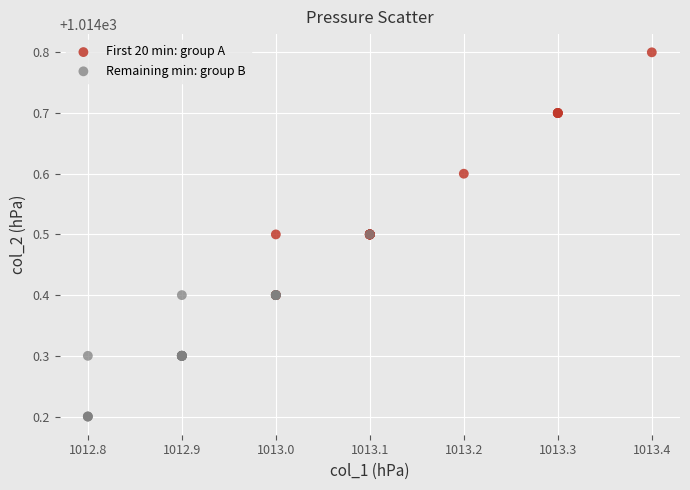

Which series has the largest Y range (max minus min)?

First 20 min: group A